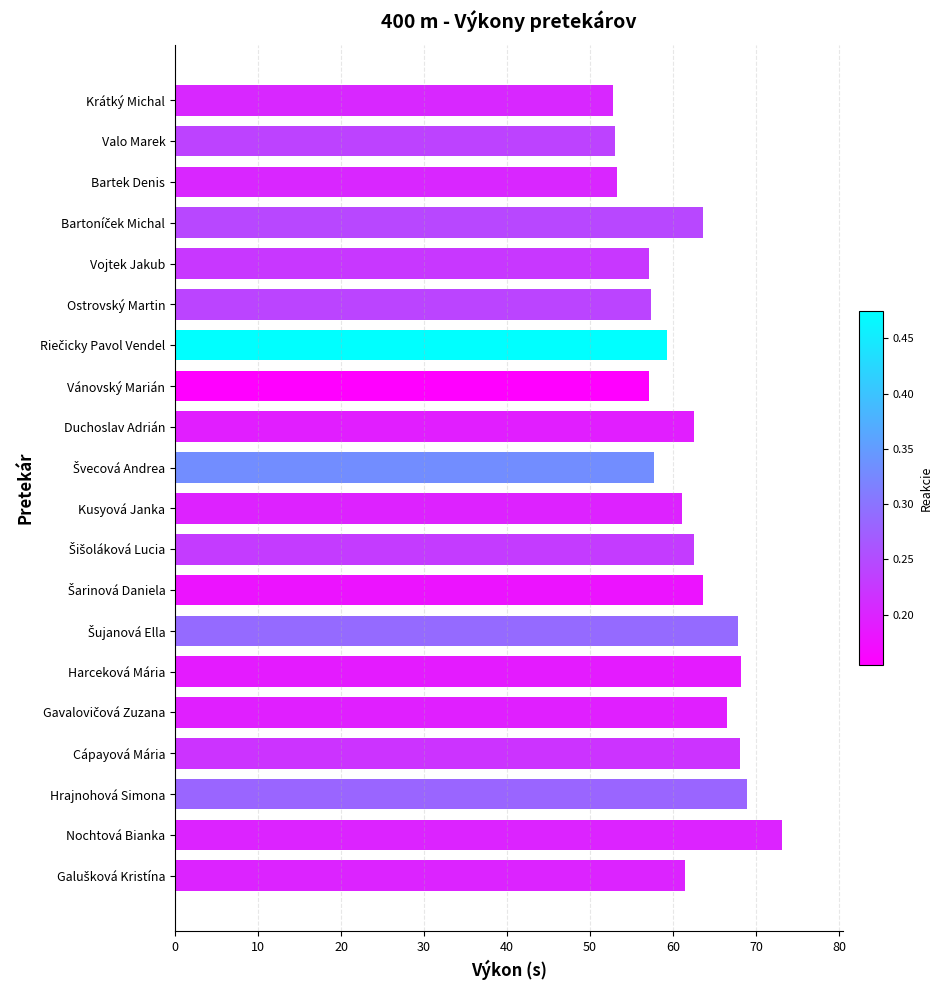

What is the change in value from Bartek Denis to Vánovský Marián?

+3.9